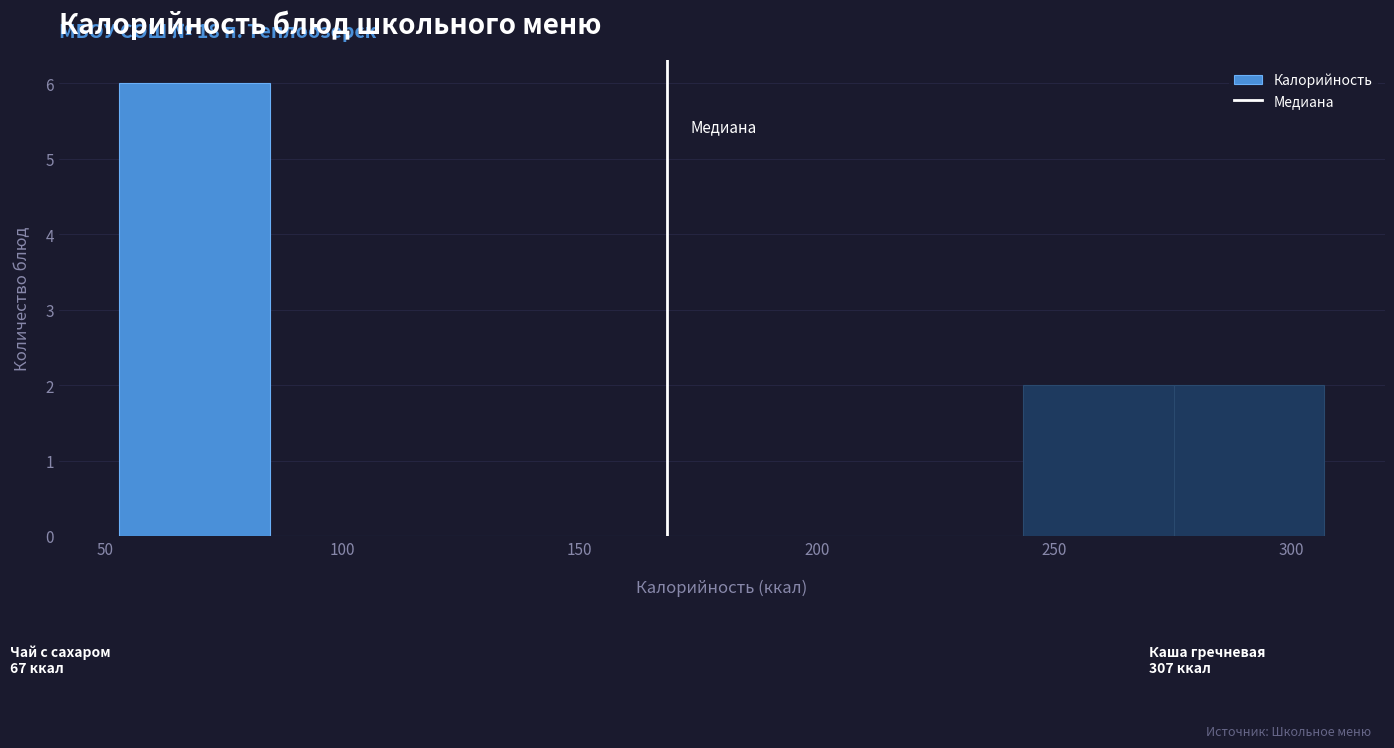

Which range on the x-axis has the tallest bar?

55 to 85